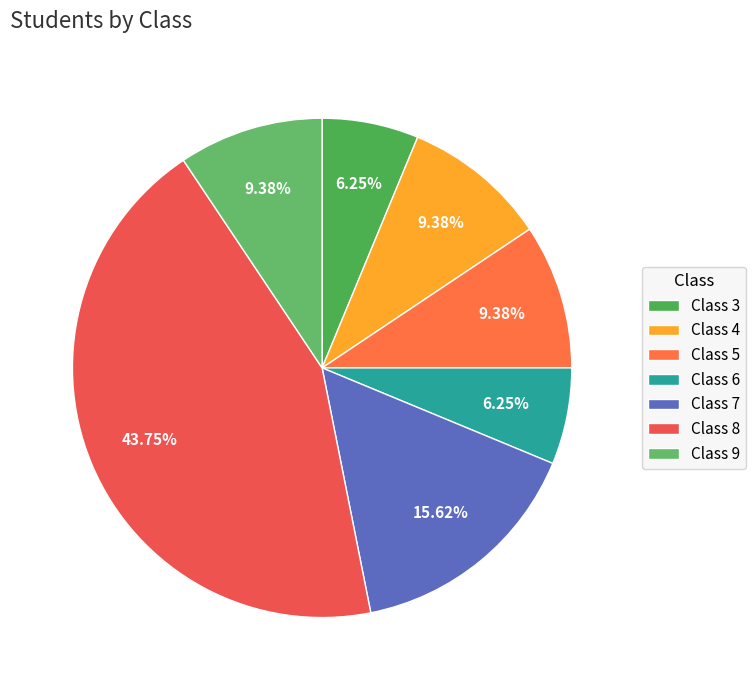

Count the number of slices in the pie.

7